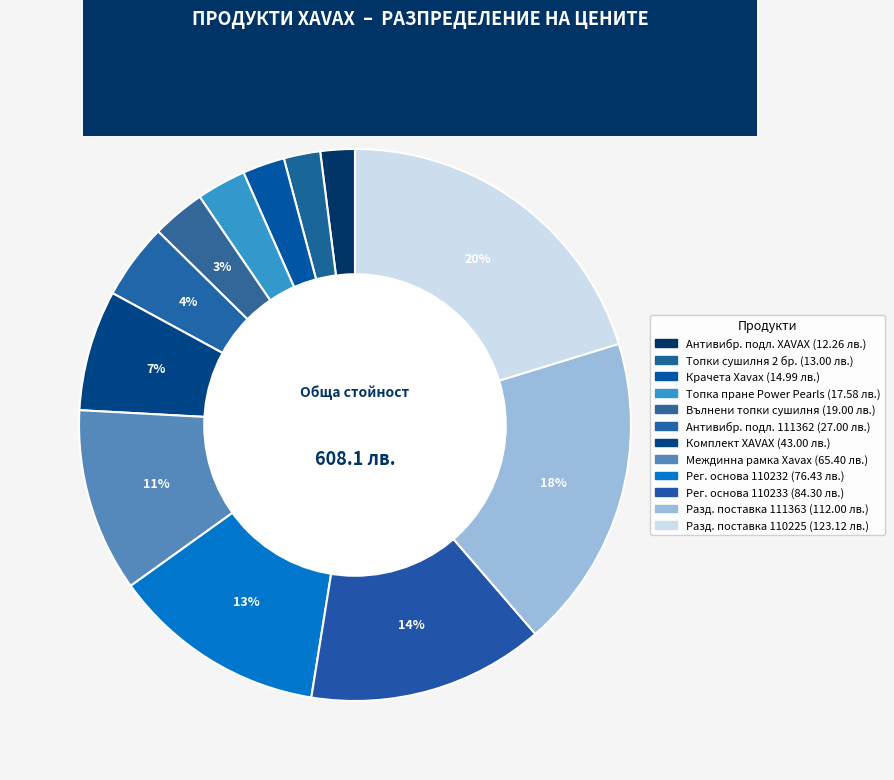

How many slices are in this pie chart?

12